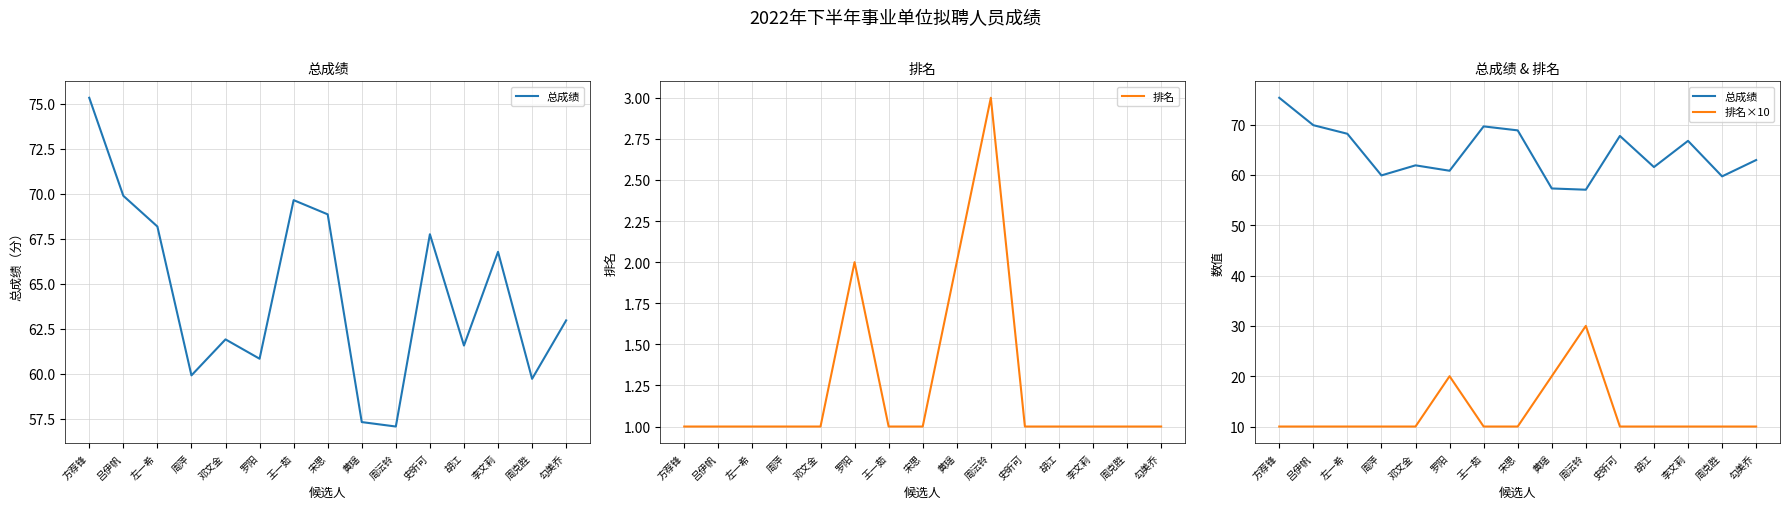

What is the difference between the highest and lowest values at 李文莉?

65.8